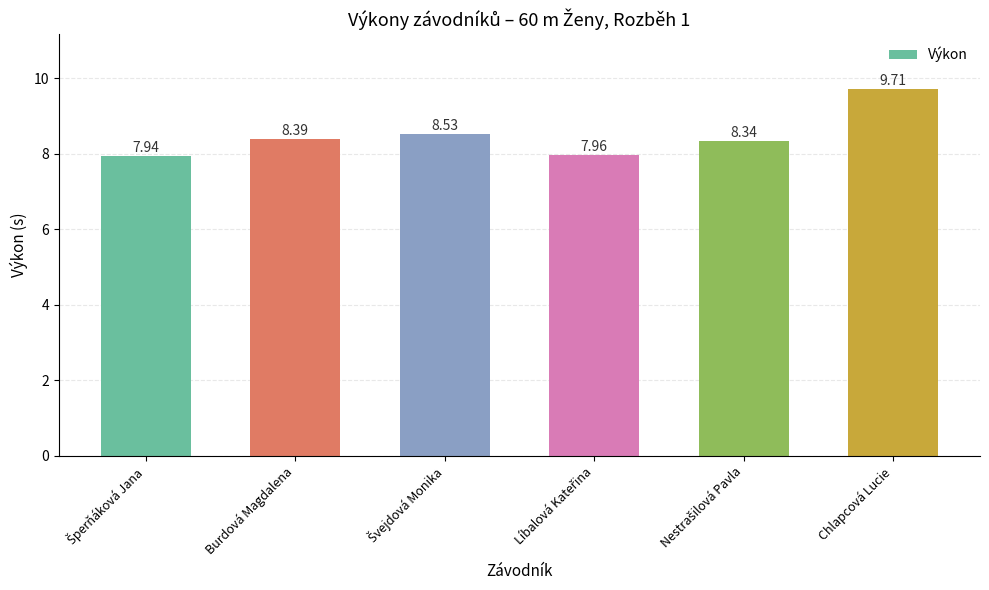

At which label does the data first exceed 8?

Burdová Magdalena